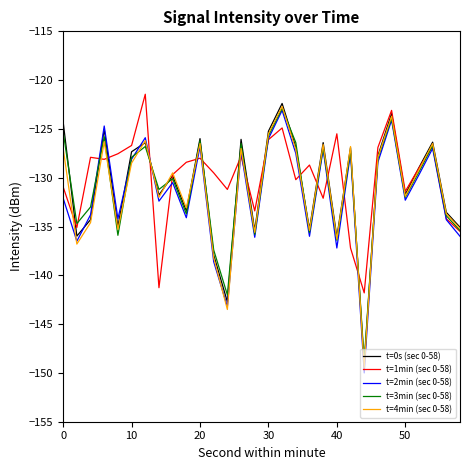

Which series has the widest spread of values?

t=2min (sec 0-58)